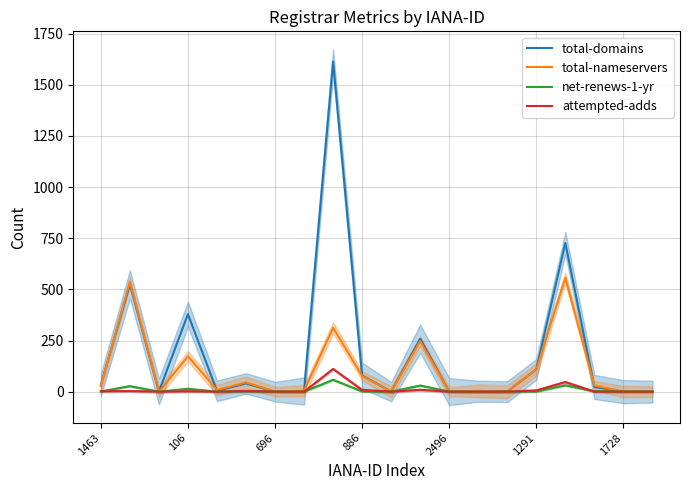

How many values in the total-domains series are below 23?

10